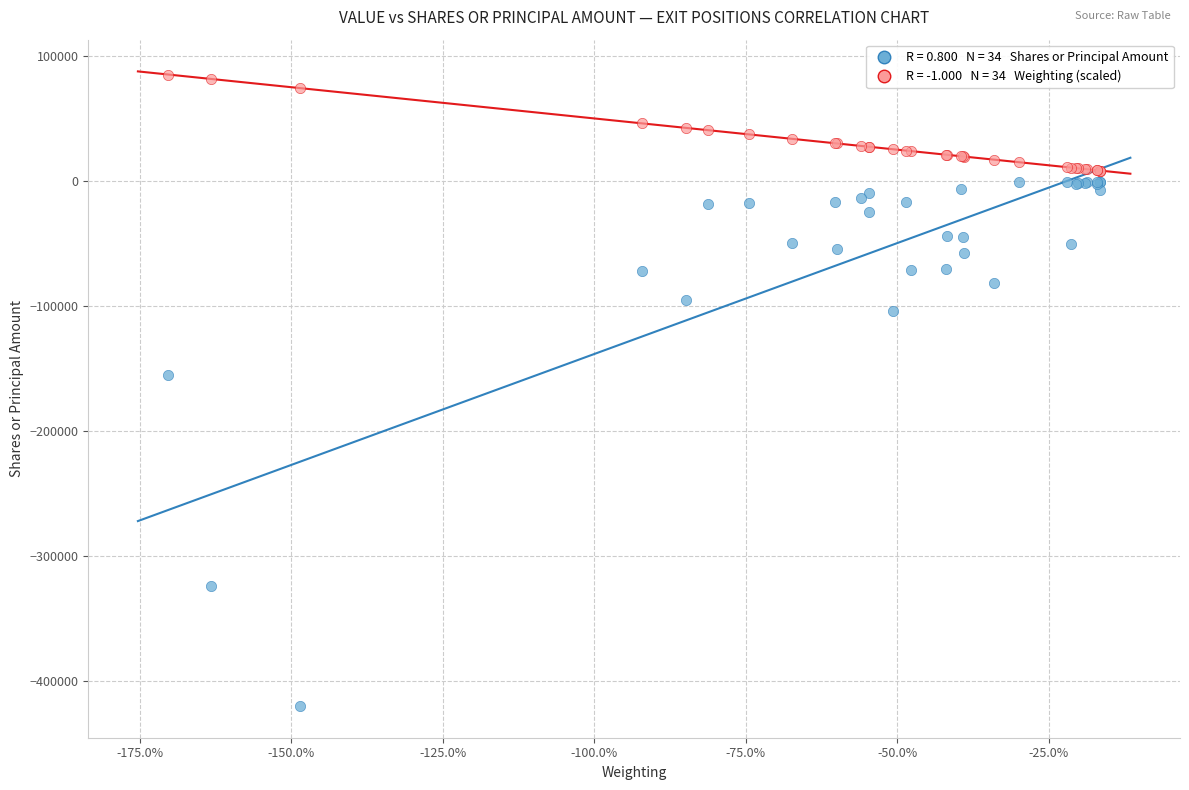

Across all series, what Y value is closest to -167608?

-155665.0